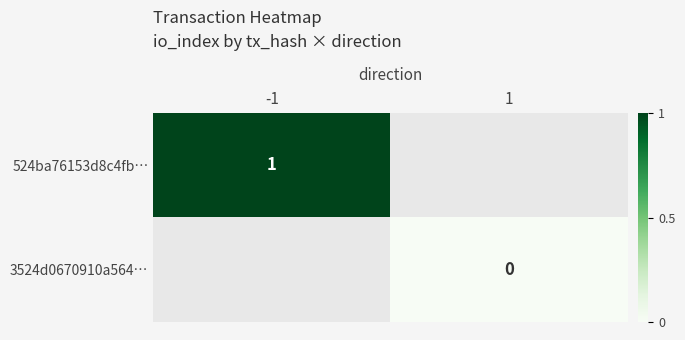

Count the number of data series in this chart.

2